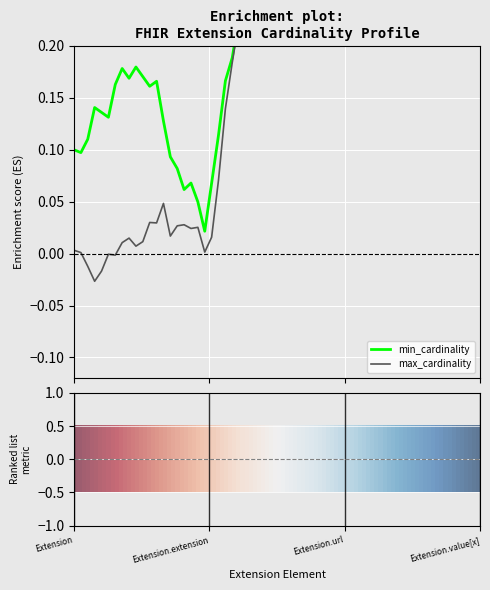

At Extension.url, list the series in order from largest to smallest.

min_cardinality, max_cardinality